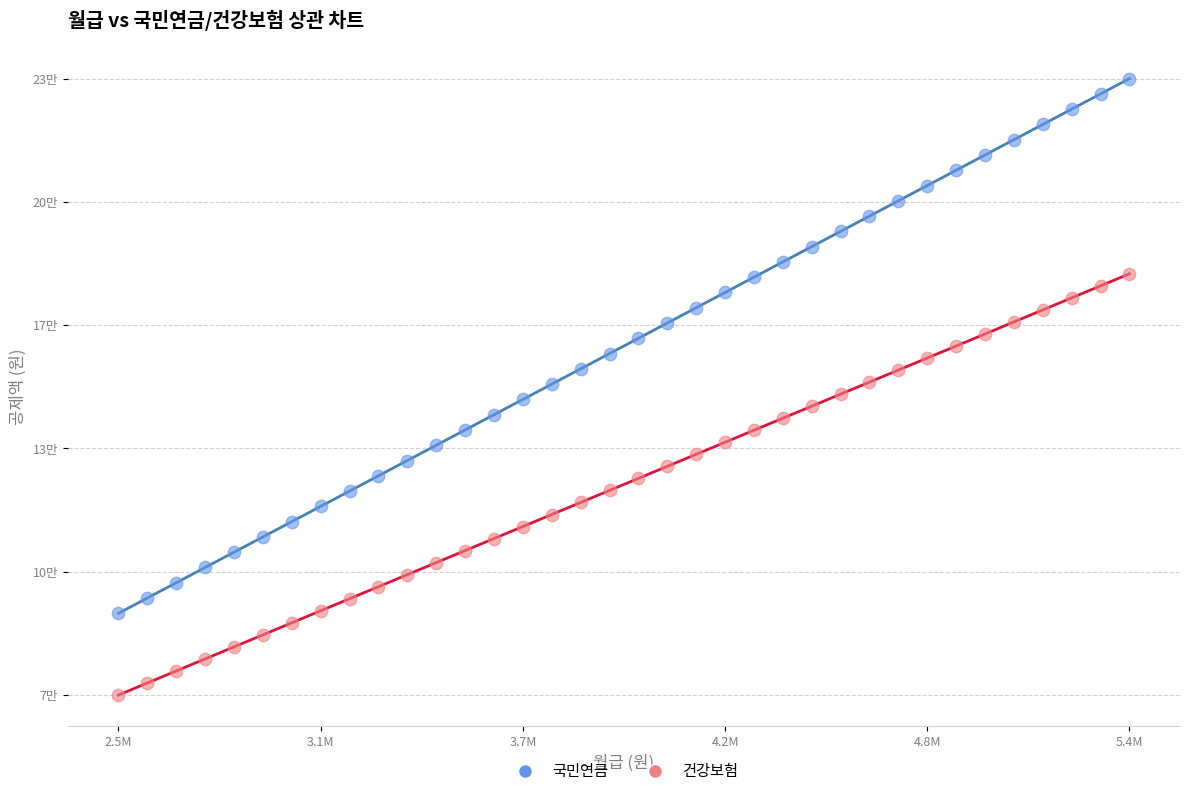

What are all the series names shown in the legend?

국민연금, 건강보험